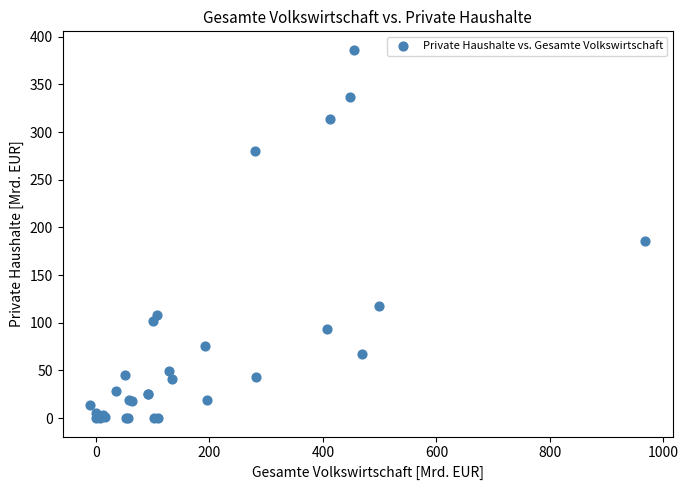

What Y value in the scatter plot is closest to 193?

185.4